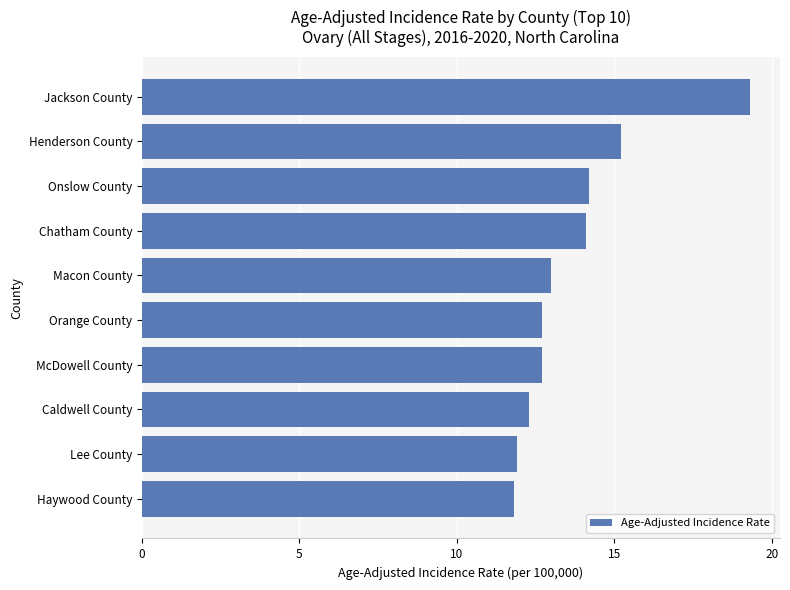

True or false: the data shows 11.8 at Haywood County.

True